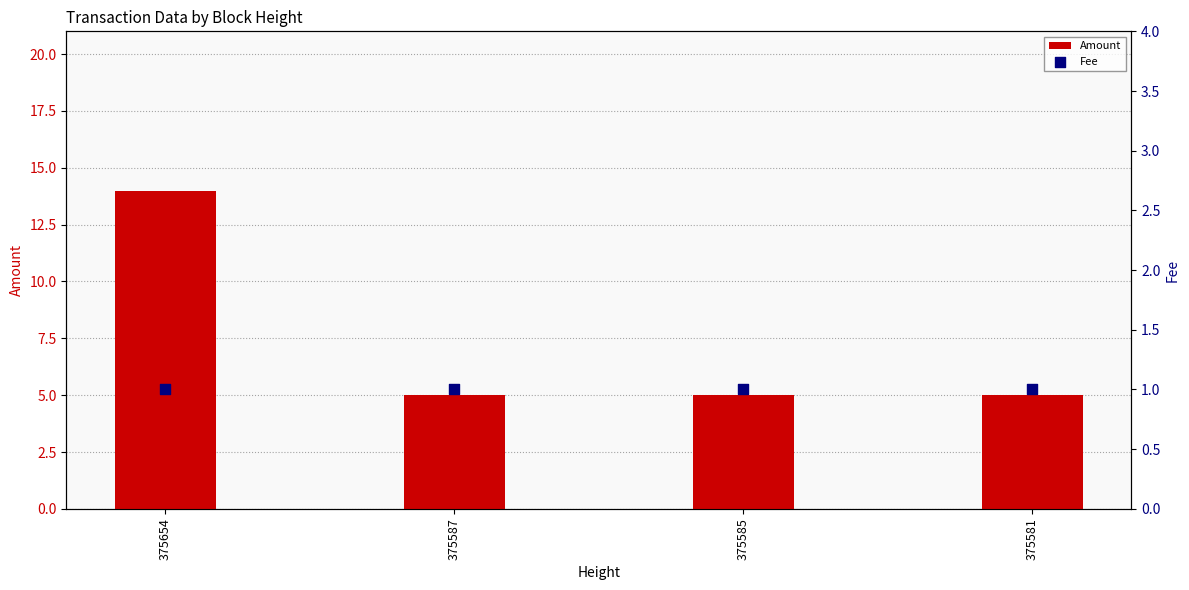

What are all the series names shown in the legend?

Amount, Fee